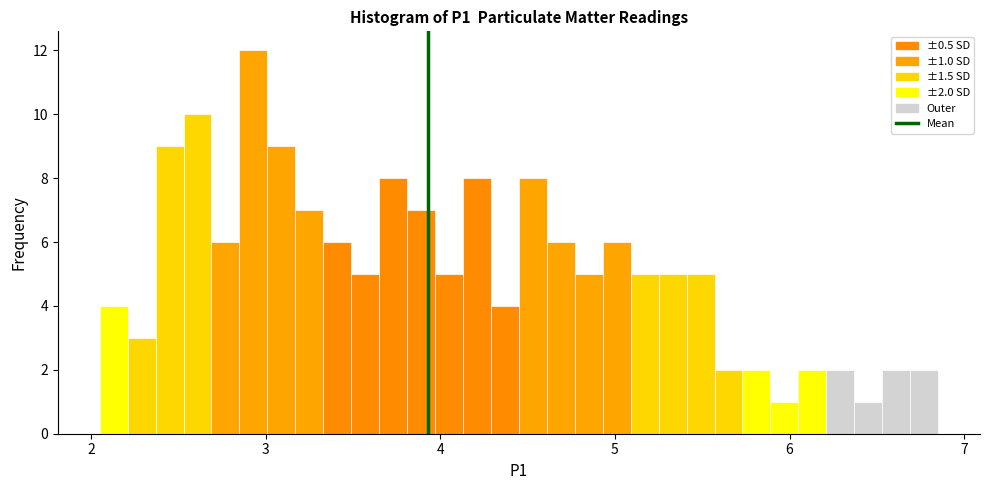

Read against the x-axis, roughly where is the centre of the tallest bar?

2.9